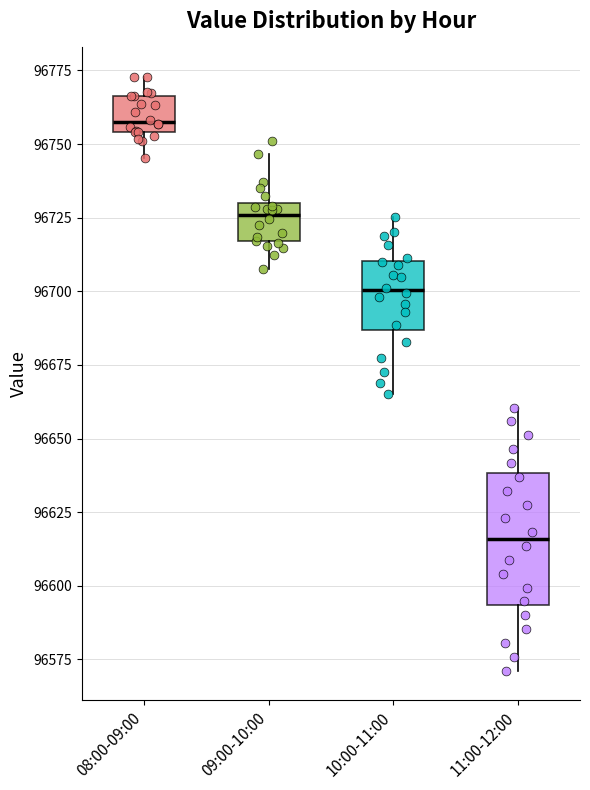

Reading left to right, read every box against the y-axis: the position of its median line, the range the box covers, and the ends of its whiskers. The values are not printed on the chart, so give them approximately, as read against the axis.

08:00-09:00: median 96755 (just above the box's lower edge), box 96755 to 96765, whiskers 96745 to 96775
09:00-10:00: median 96725, box 96715 to 96730, whiskers 96710 to 96745
10:00-11:00: median 96700, box 96685 to 96710, whiskers 96665 to 96725
11:00-12:00: median 96615, box 96595 to 96640, whiskers 96570 to 96660